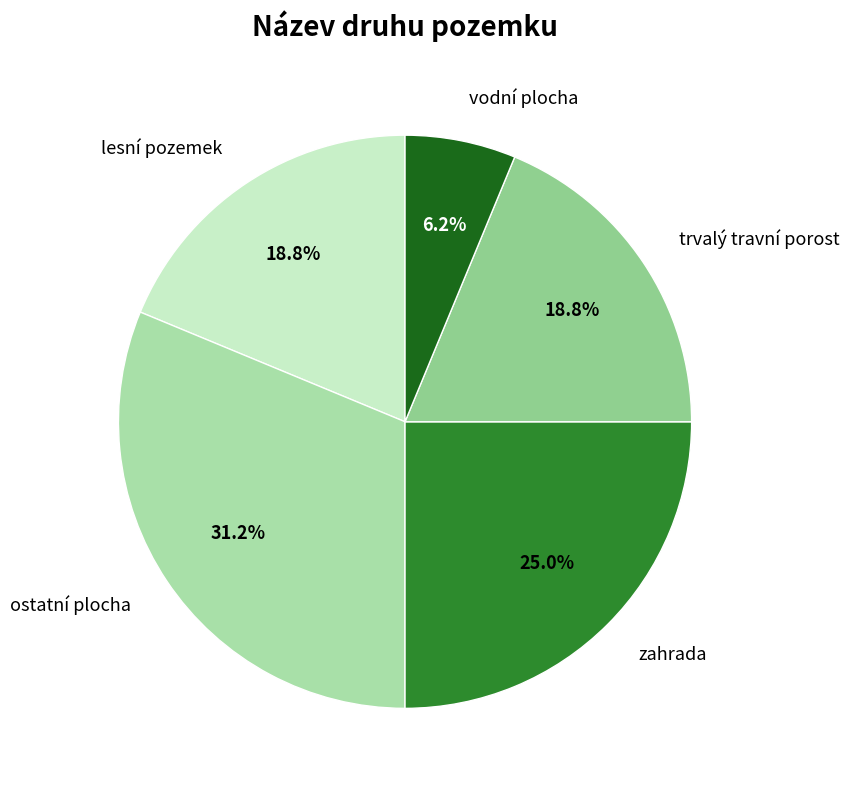

Combined, what portion of the pie is trvalý travní porost and vodní plocha?

25.0%